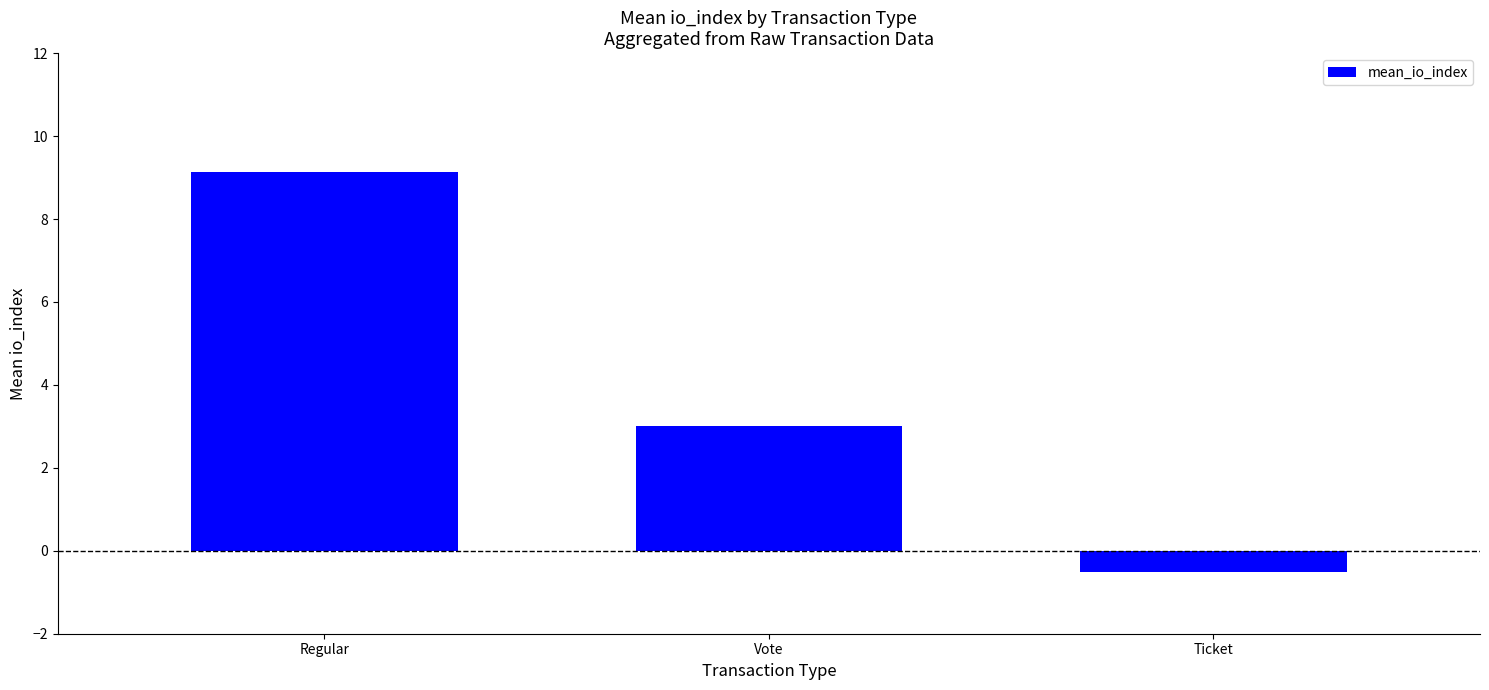

True or false: the data shows 3.0 at Vote.

True